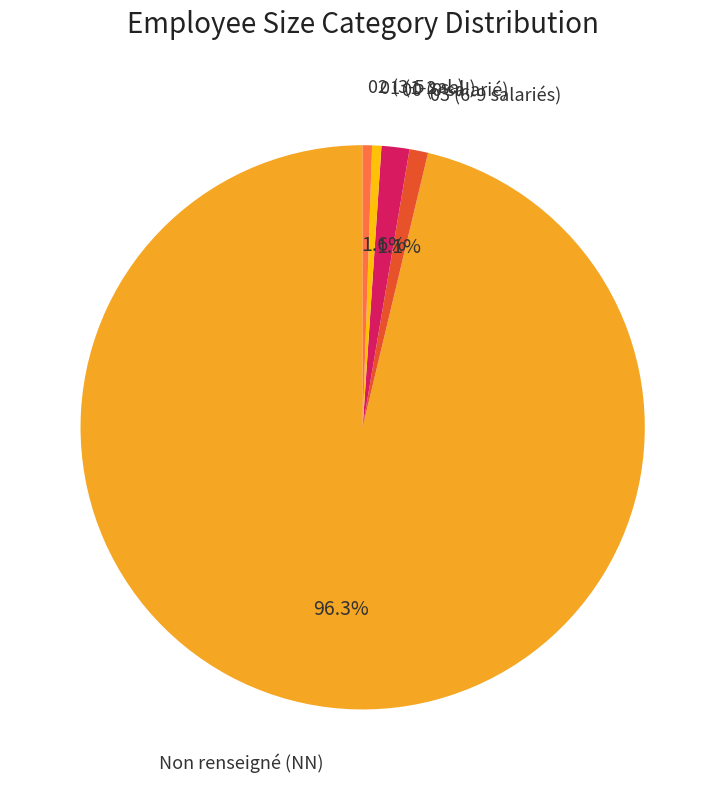

Is there any slice that represents more than half of the pie?

Yes